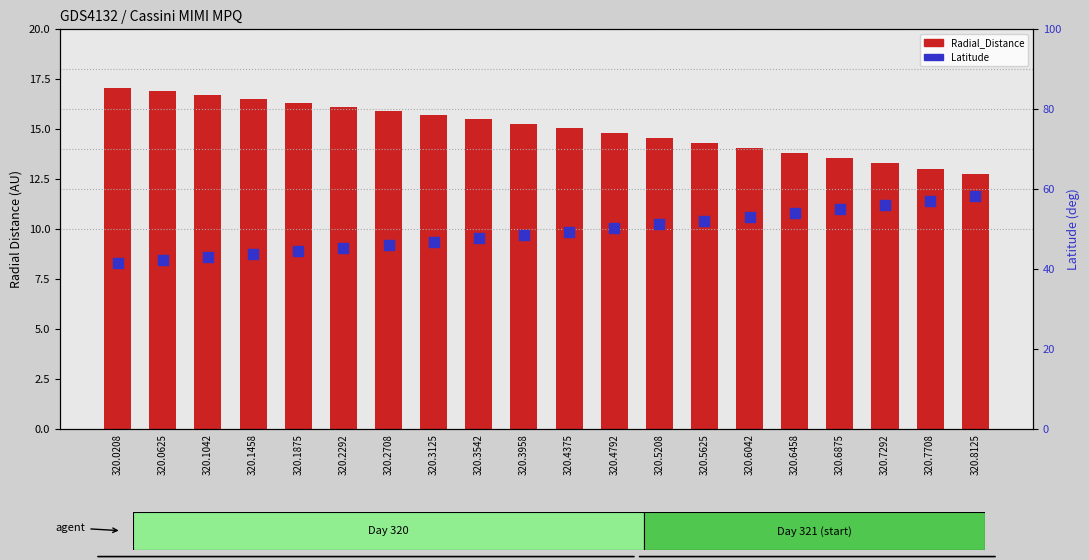

What are all the series names shown in the legend?

Radial_Distance, Latitude